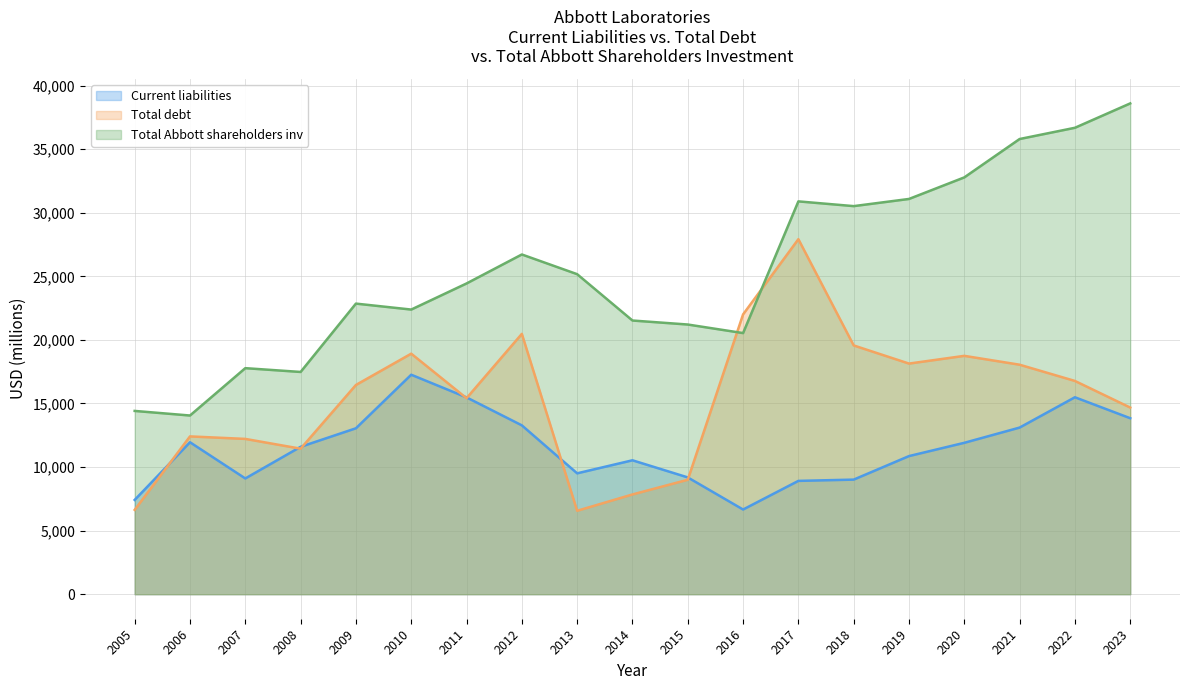

Is the value of Total Abbott shareholders inv at 2005 greater than the value of Current liabilities at 2006?

Yes